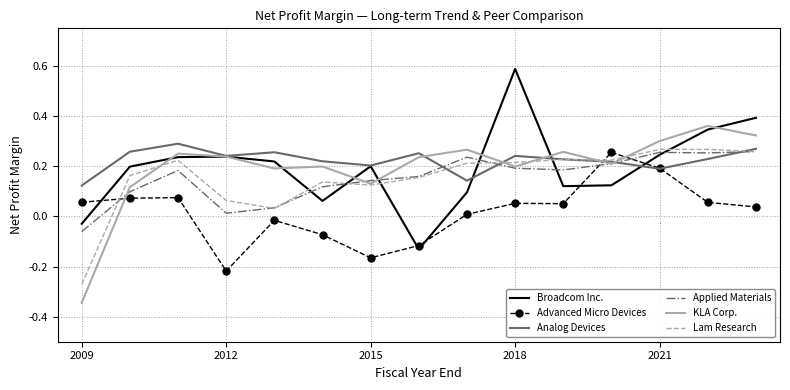

What is the greatest value displayed?

0.6